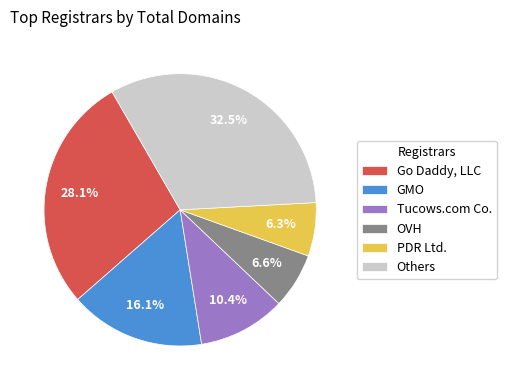

Which has a higher value, GMO or Tucows.com Co.?

GMO